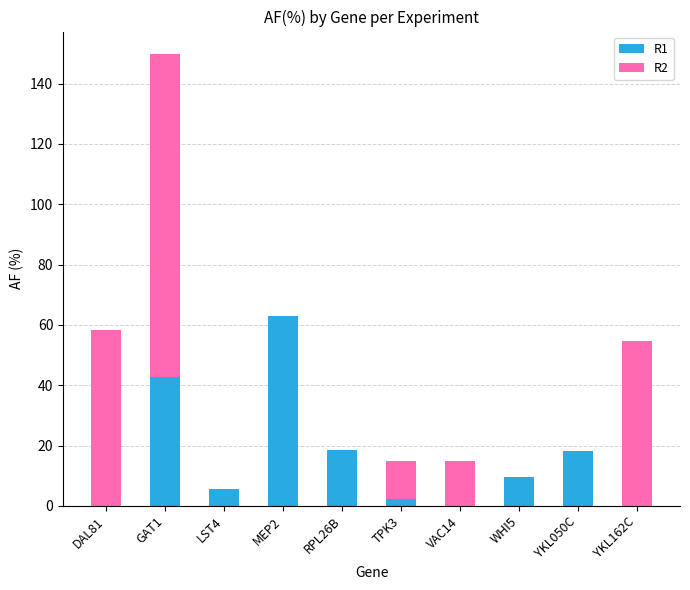

At which label does R1 first exceed 9?

GAT1